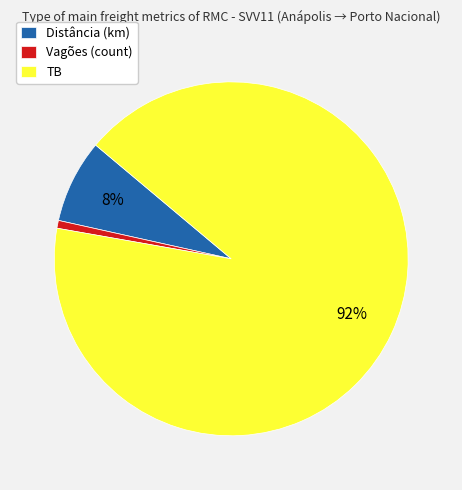

To the nearest percent, what percentage of the pie is Distância (km)?

8%